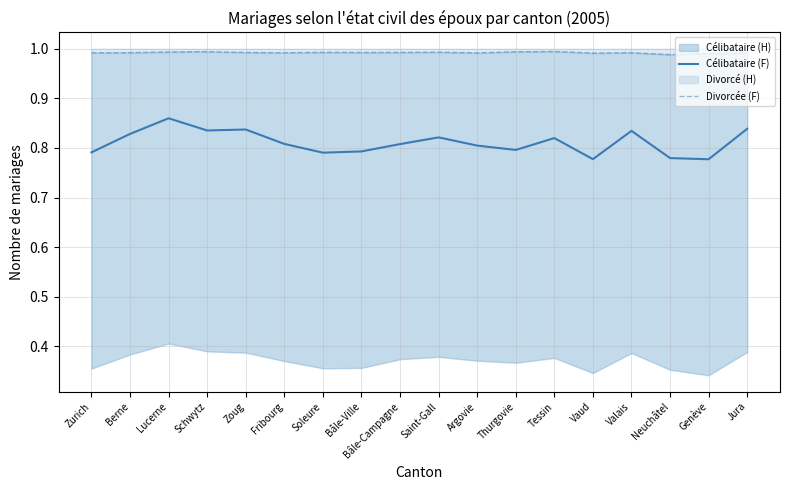

At which category does Divorcée (F) reach its first local valley?

Fribourg